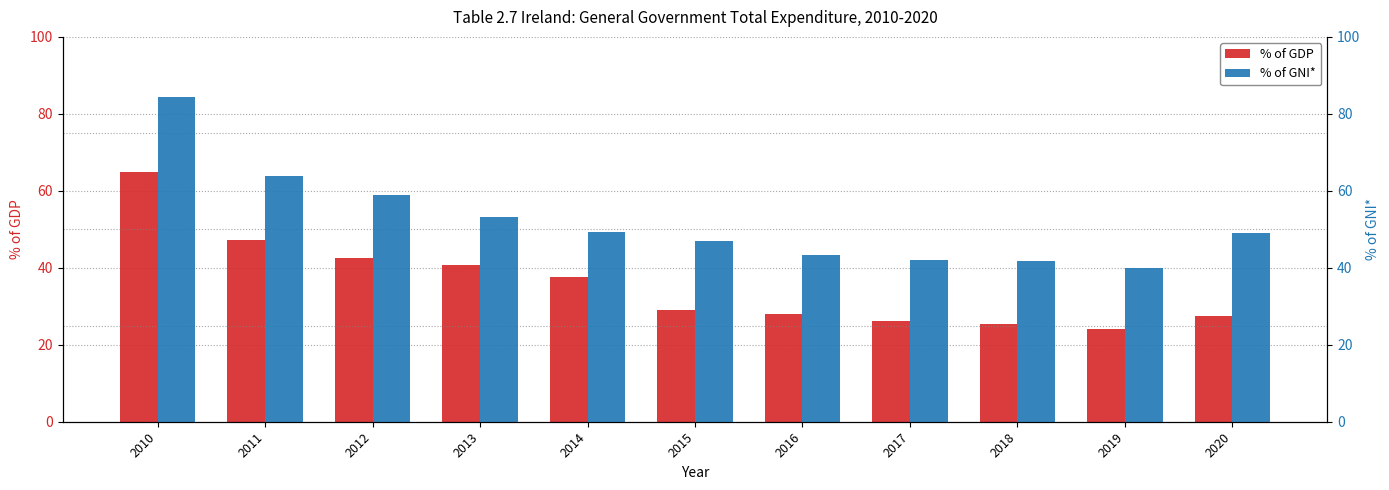

Is it true that % of GNI* equals 84.5 at 2010?

True